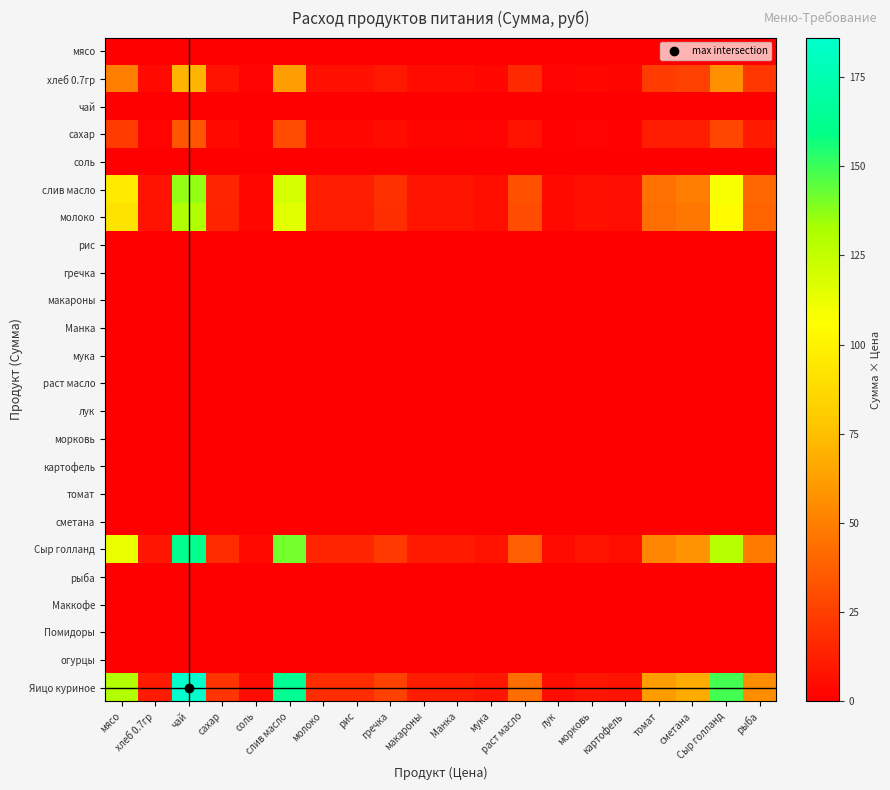

At Манка, list the series in order from smallest to largest.

мясо, чай, соль, рис, гречка, макароны, Манка, мука, раст масло, лук, морковь, картофель, томат, сметана, рыба, Маккофе, Помидоры, огурцы, сахар, хлеб 0.7гр, молоко, слив масло, Сыр голланд, Яицо куриное